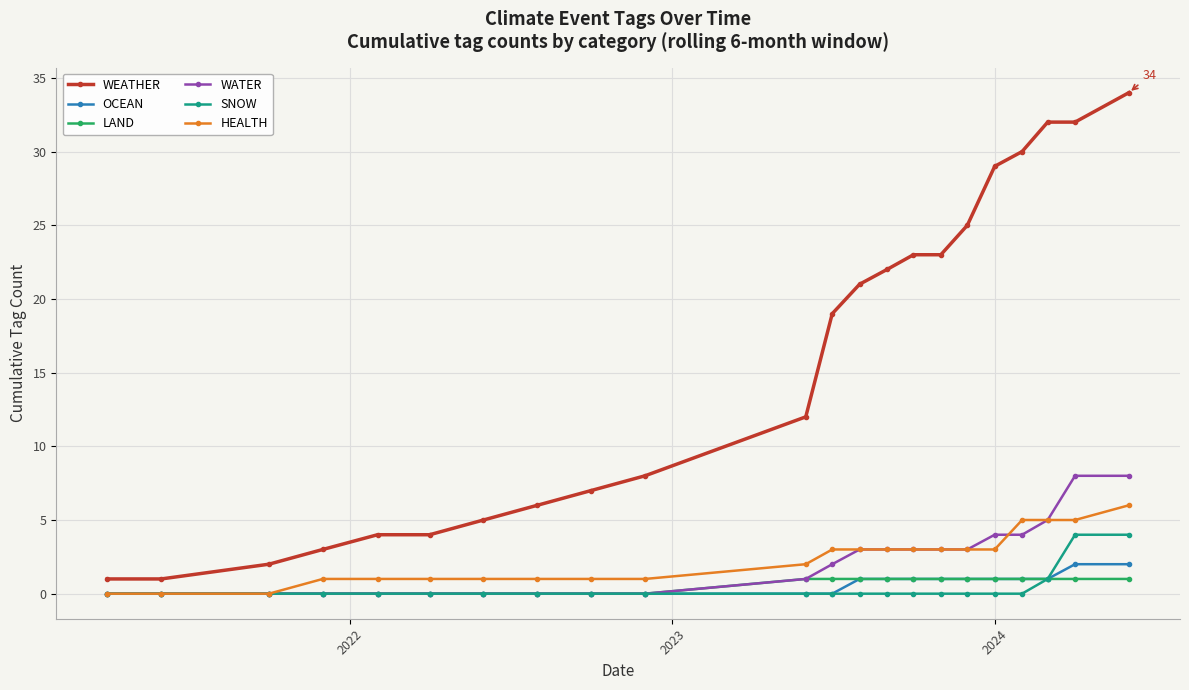

What is the difference between the second highest and minimum values in the WEATHER series?

31